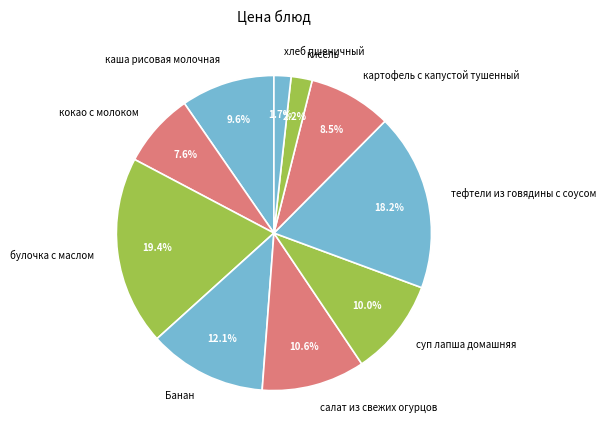

Approximately how many times larger is the value at кокао с молоком compared to булочка с маслом?

0.4